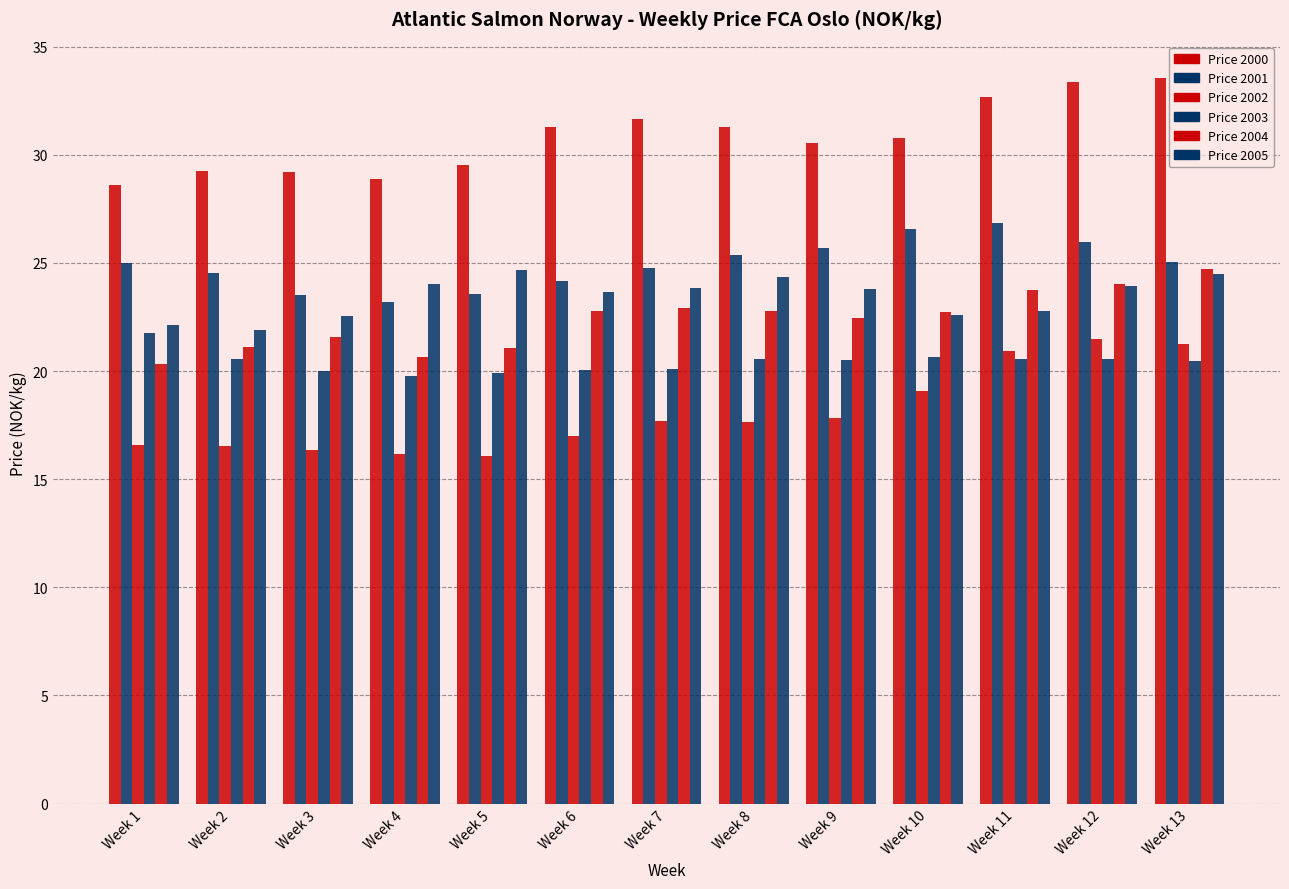

What is the minimum value shown in the chart?

16.1